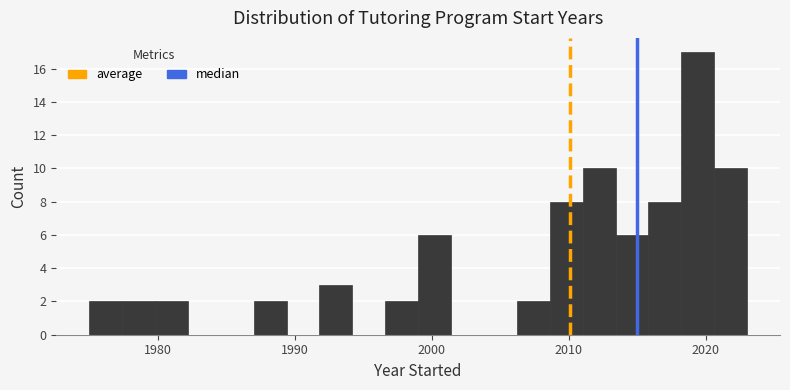

Around what value on the x-axis is the tallest bar? Give the approximate position of its centre, as read against the axis.

2019